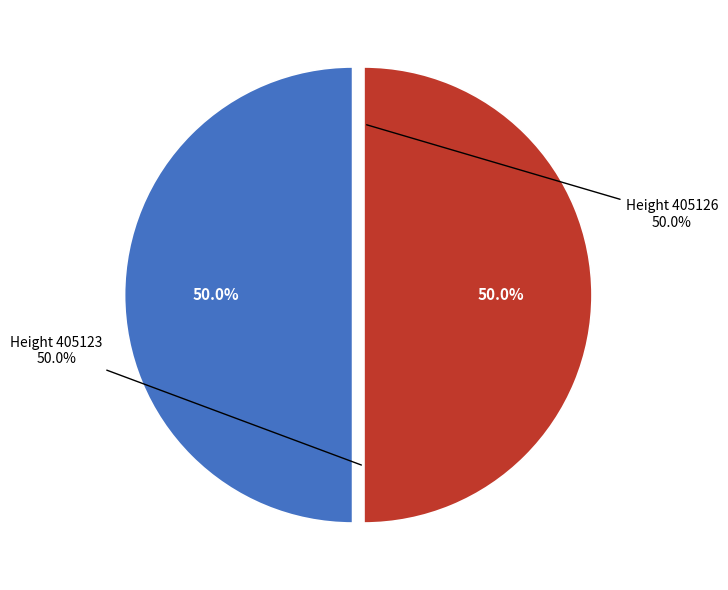

Rank the categories by value from highest to lowest.

405123, 405126